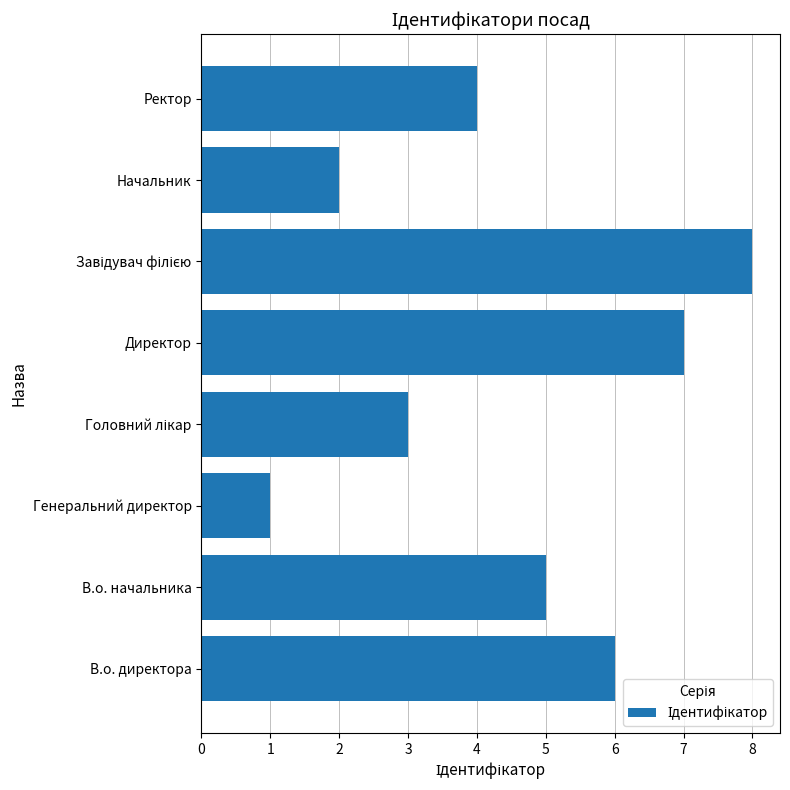

Reading bottom to top, what are all the values shown in this chart?

6	5	1	3	7	8	2	4